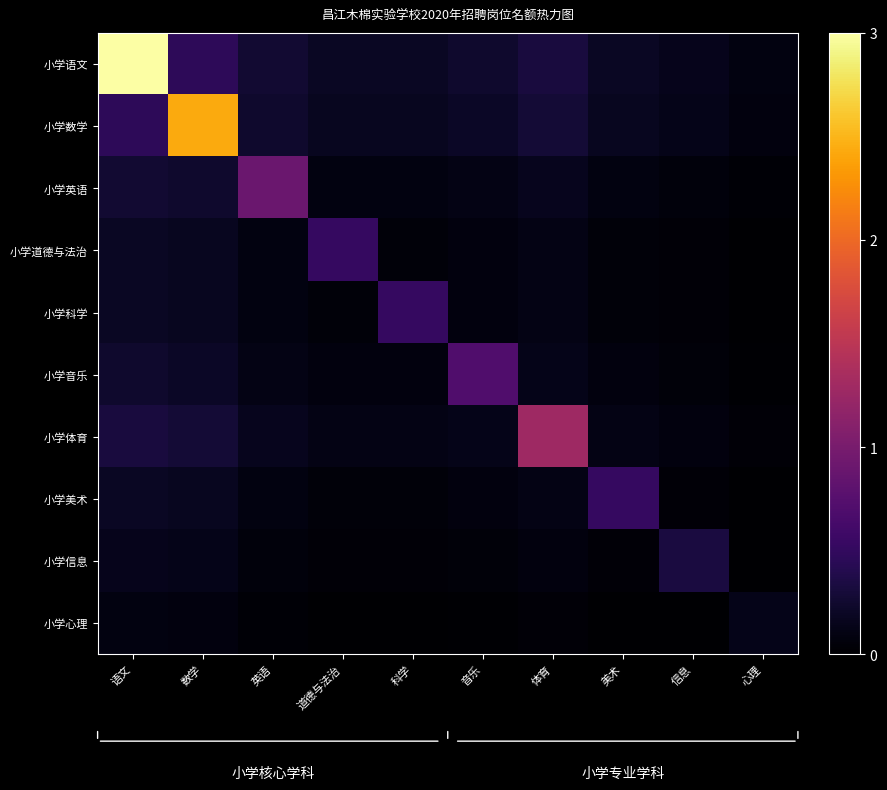

Reading right to left, extract all data points from this chart.

小学语文: 心理=0.1	信息=0.2	美术=0.2	体育=0.3	音乐=0.2	科学=0.2	道德与法治=0.2	英语=0.3	数学=0.5	语文=3.0
小学数学: 心理=0.1	信息=0.1	美术=0.2	体育=0.3	音乐=0.2	科学=0.2	道德与法治=0.2	英语=0.2	数学=2.4	语文=0.5
小学英语: 心理=0.0	信息=0.1	美术=0.1	体育=0.2	音乐=0.1	科学=0.1	道德与法治=0.1	英语=0.9	数学=0.2	语文=0.3
小学道德与法治: 心理=0.0	信息=0.0	美术=0.1	体育=0.1	音乐=0.1	科学=0.1	道德与法治=0.5	英语=0.1	数学=0.2	语文=0.2
小学科学: 心理=0.0	信息=0.0	美术=0.1	体育=0.1	音乐=0.1	科学=0.5	道德与法治=0.1	英语=0.1	数学=0.2	语文=0.2
小学音乐: 心理=0.0	信息=0.0	美术=0.1	体育=0.1	音乐=0.7	科学=0.1	道德与法治=0.1	英语=0.1	数学=0.2	语文=0.2
小学体育: 心理=0.0	信息=0.1	美术=0.1	体育=1.3	音乐=0.1	科学=0.1	道德与法治=0.1	英语=0.2	数学=0.3	语文=0.3
小学美术: 心理=0.0	信息=0.0	美术=0.5	体育=0.1	音乐=0.1	科学=0.1	道德与法治=0.1	英语=0.1	数学=0.2	语文=0.2
小学信息: 心理=0.0	信息=0.3	美术=0.0	体育=0.1	音乐=0.0	科学=0.0	道德与法治=0.0	英语=0.1	数学=0.1	语文=0.2
小学心理: 心理=0.1	信息=0.0	美术=0.0	体育=0.0	音乐=0.0	科学=0.0	道德与法治=0.0	英语=0.0	数学=0.1	语文=0.1